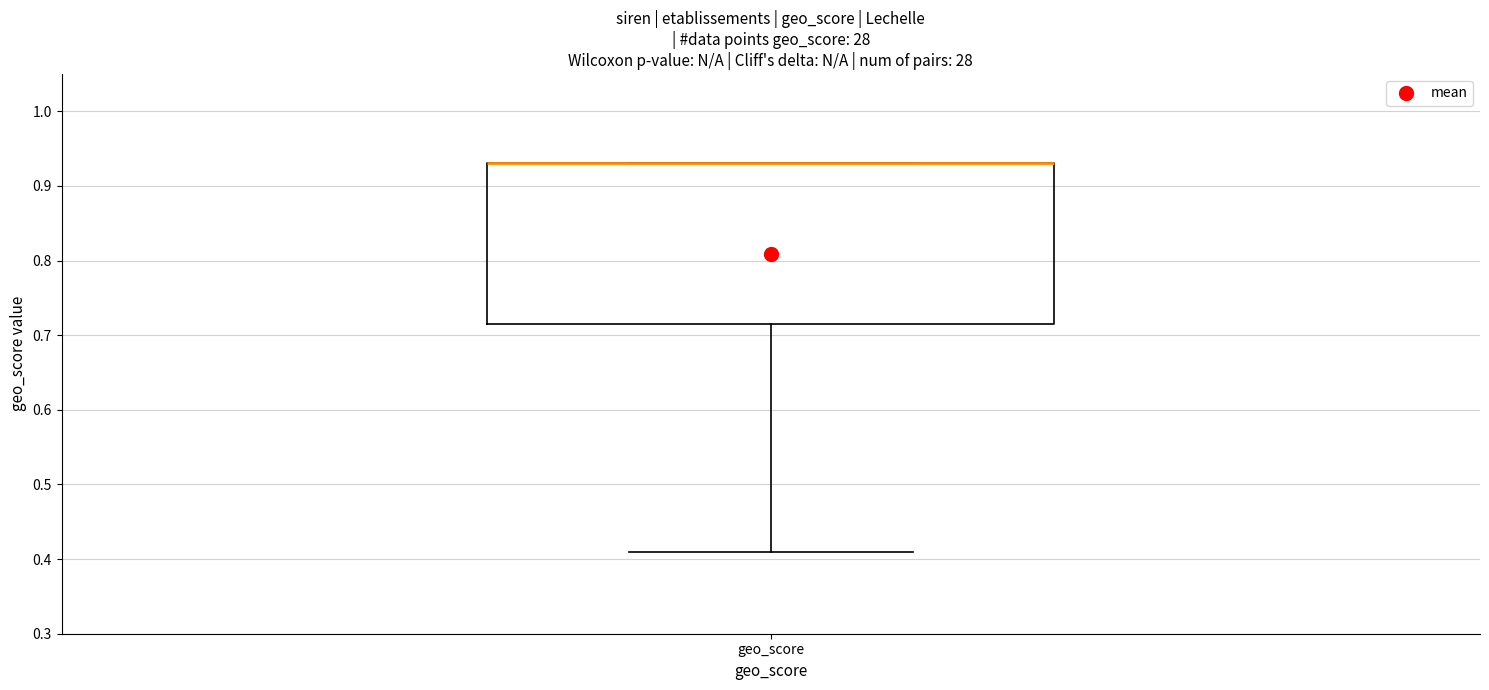

Transcribe this box plot: give where the median line is, the range the box spans, and where the two whiskers end, as read against the y-axis. The values are not printed on the chart, so give them approximately, as read against the axis.

median 0.93 (drawn on the box's upper edge), box 0.72 to 0.93, whiskers 0.41 to 0.93